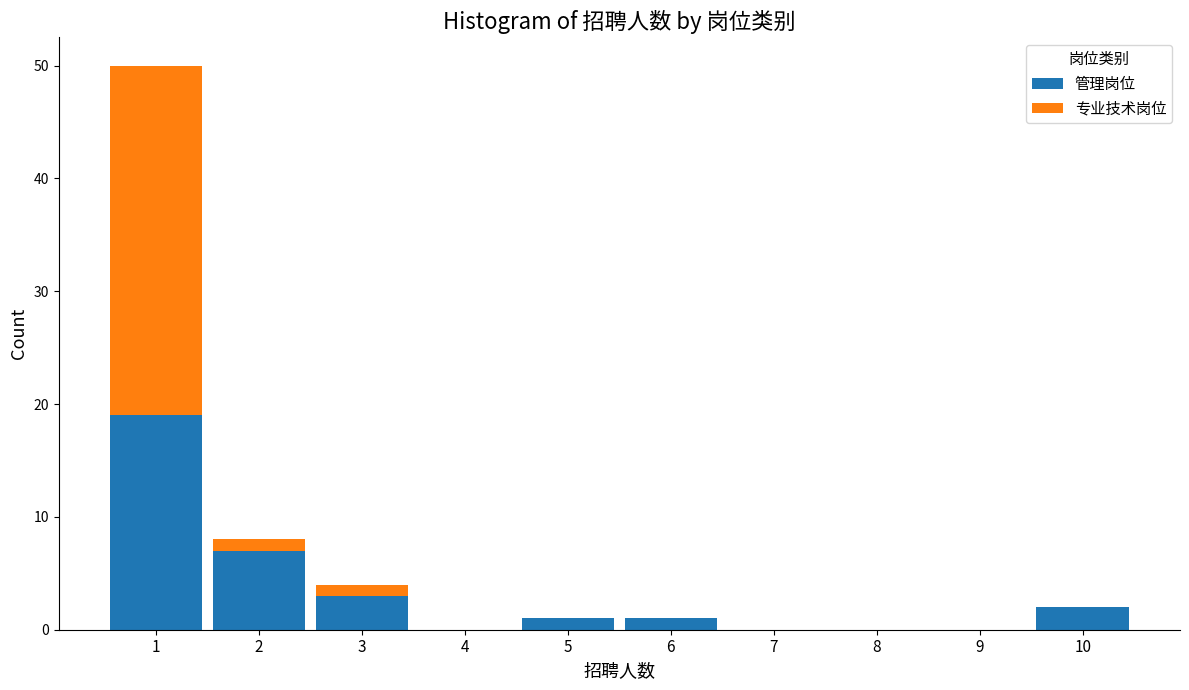

Which range on the x-axis has the tallest stacked bar (by total height)?

0.5 to 1.5